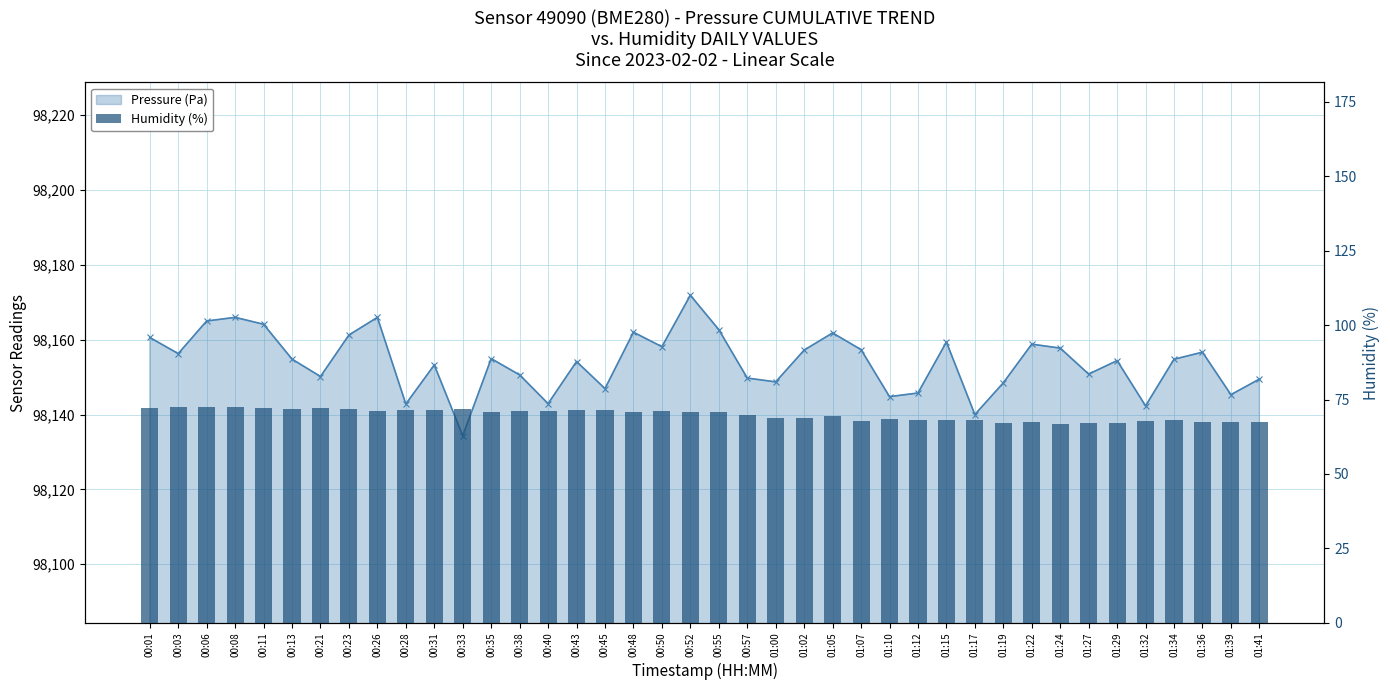

At which category is the sum across all series the highest?

00:52